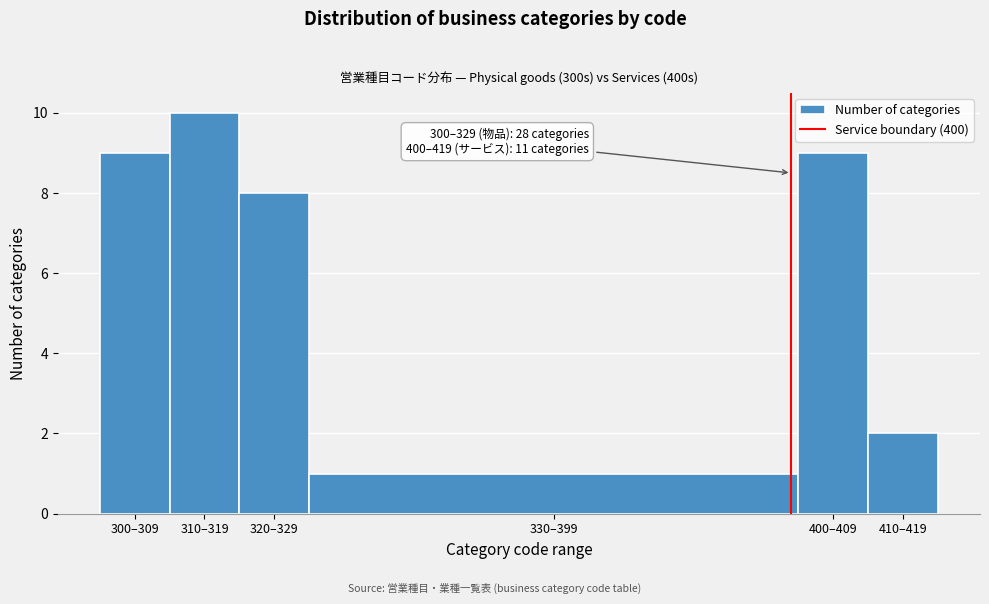

Reading left to right, list all the values displayed in this chart.

300–309=9	310–319=10	320–329=8	330–399=1	400–409=9	410–419=2